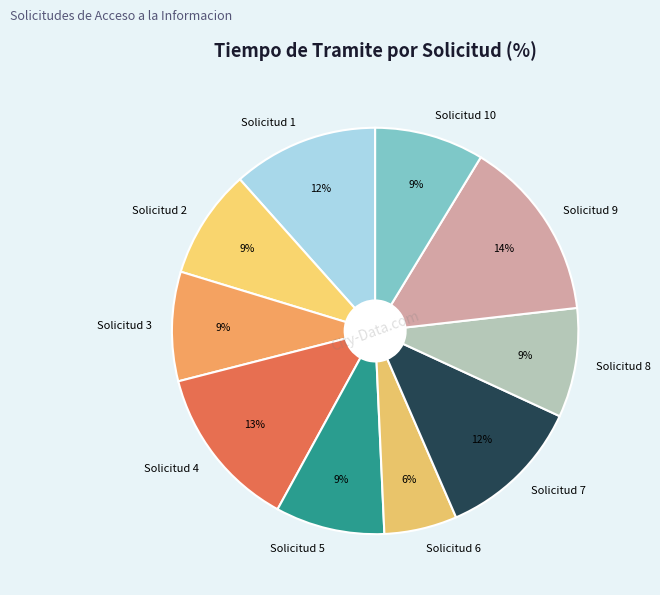

Which category has the smallest portion of the pie?

Solicitud 6